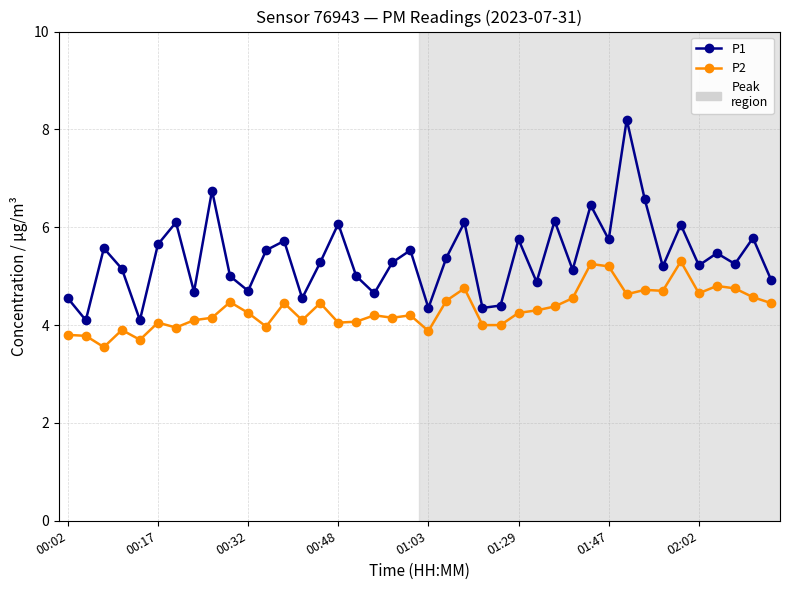

Rank the series by their average value, from lowest to highest.

P2, P1